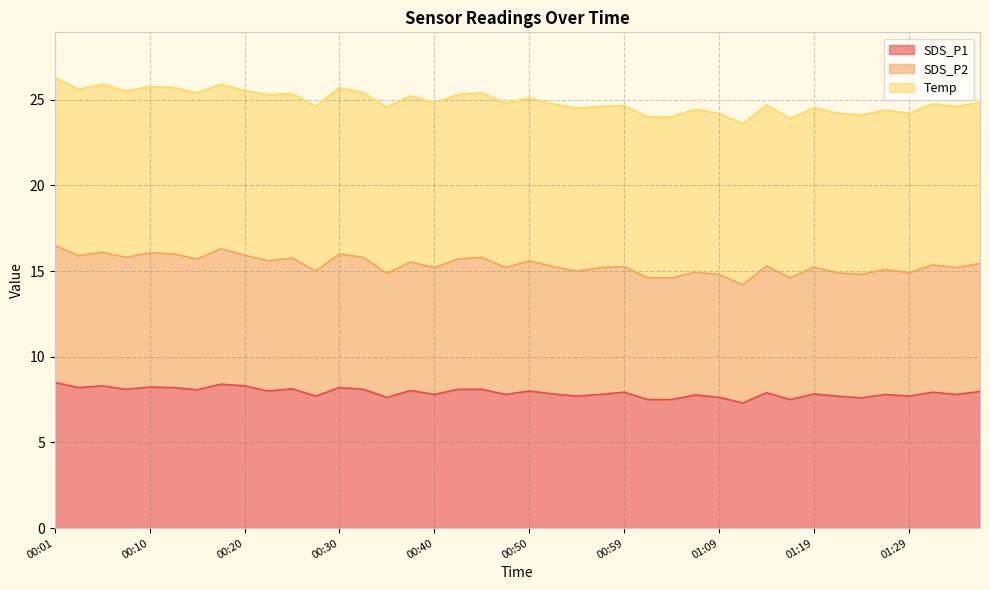

What is the lowest value of the SDS_P1 series?

7.3